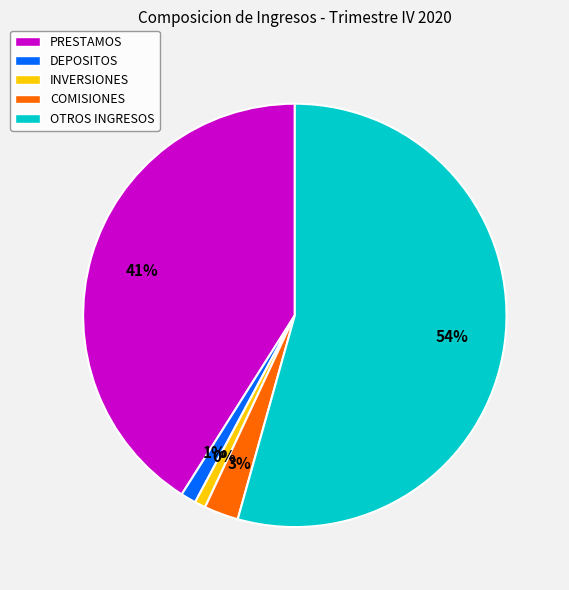

The OTROS INGRESOS slice represents 54% of the pie. True or false?

True